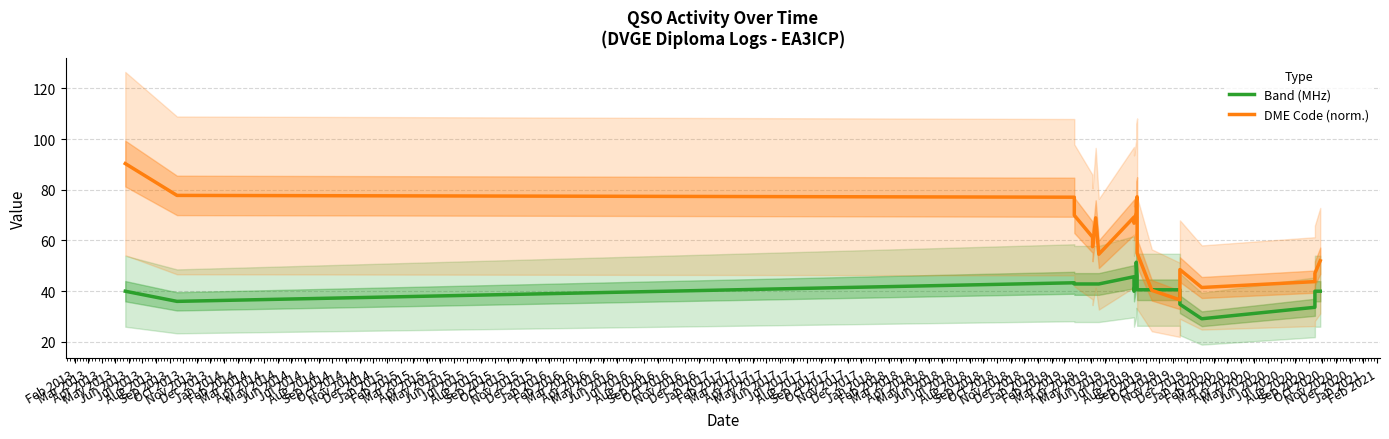

At which label does DME Code (norm.) first exceed 61?

Feb 2013